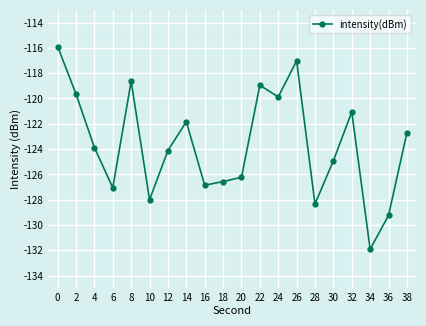

The chart shows a value of -186.0 at 30. True or false?

False